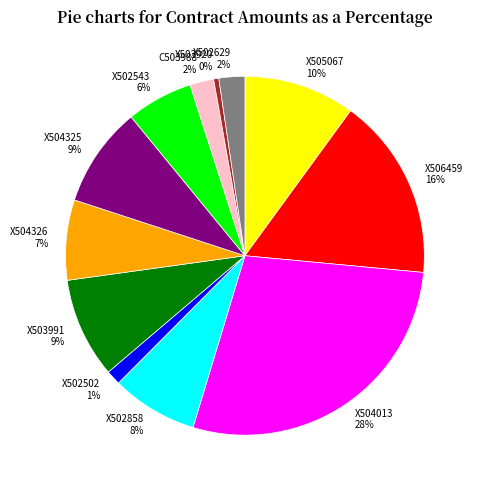

Which slice is the smallest?

X503920